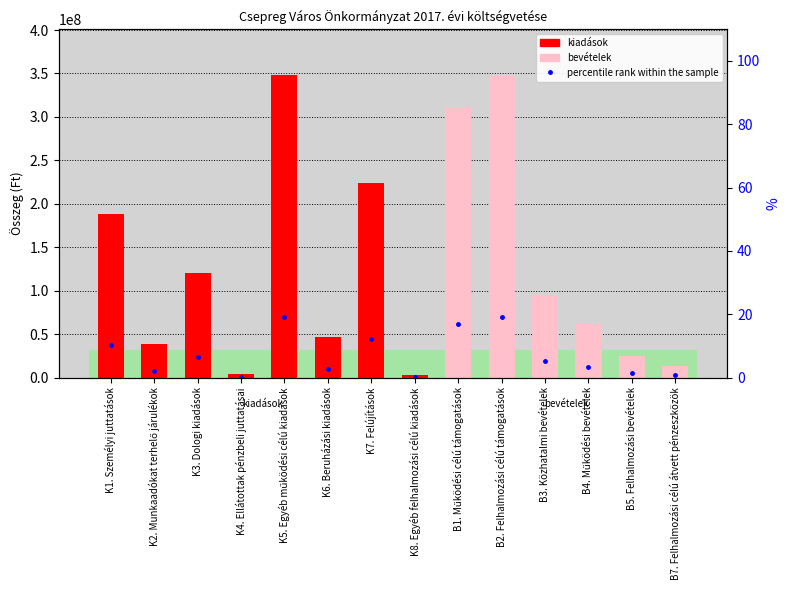

How many values are below 5?

7